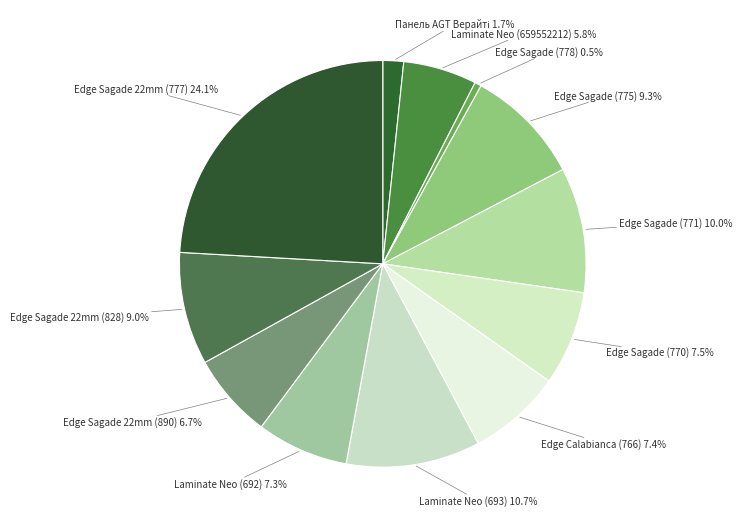

Which category has the biggest portion of the pie?

Edge Sagade 22mm (777)